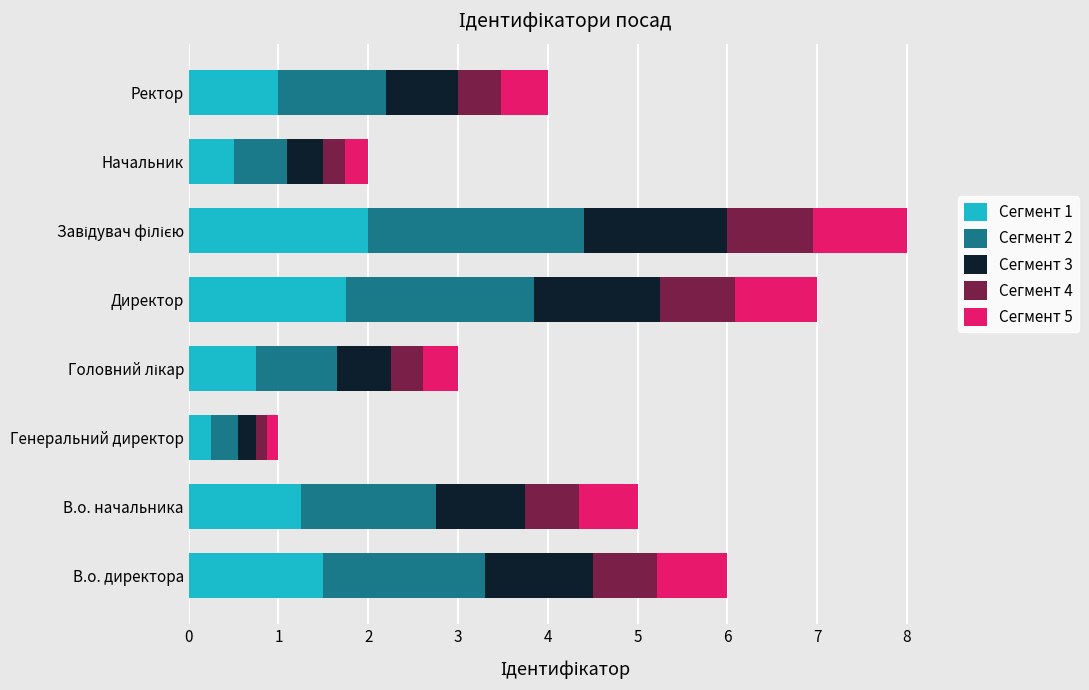

What is the sum of all Сегмент 1 values?

9.0